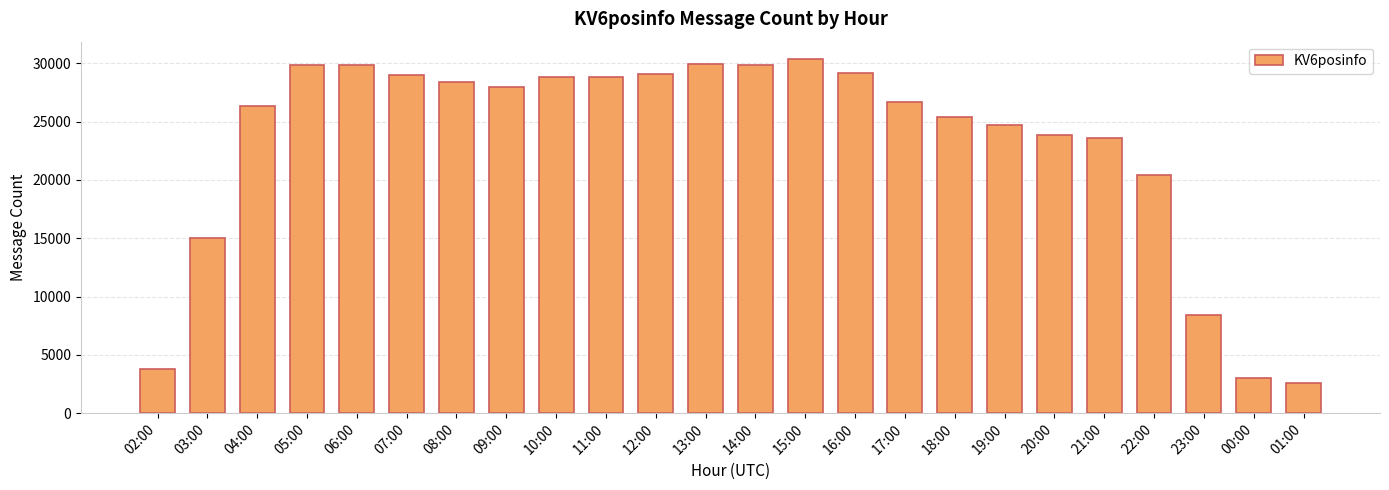

What is the greatest value displayed?

30328